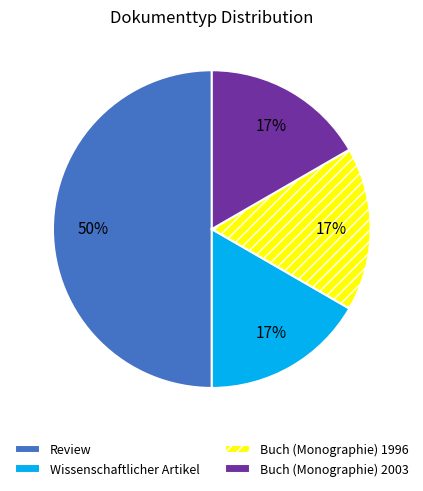

Which category has the biggest portion of the pie?

Review